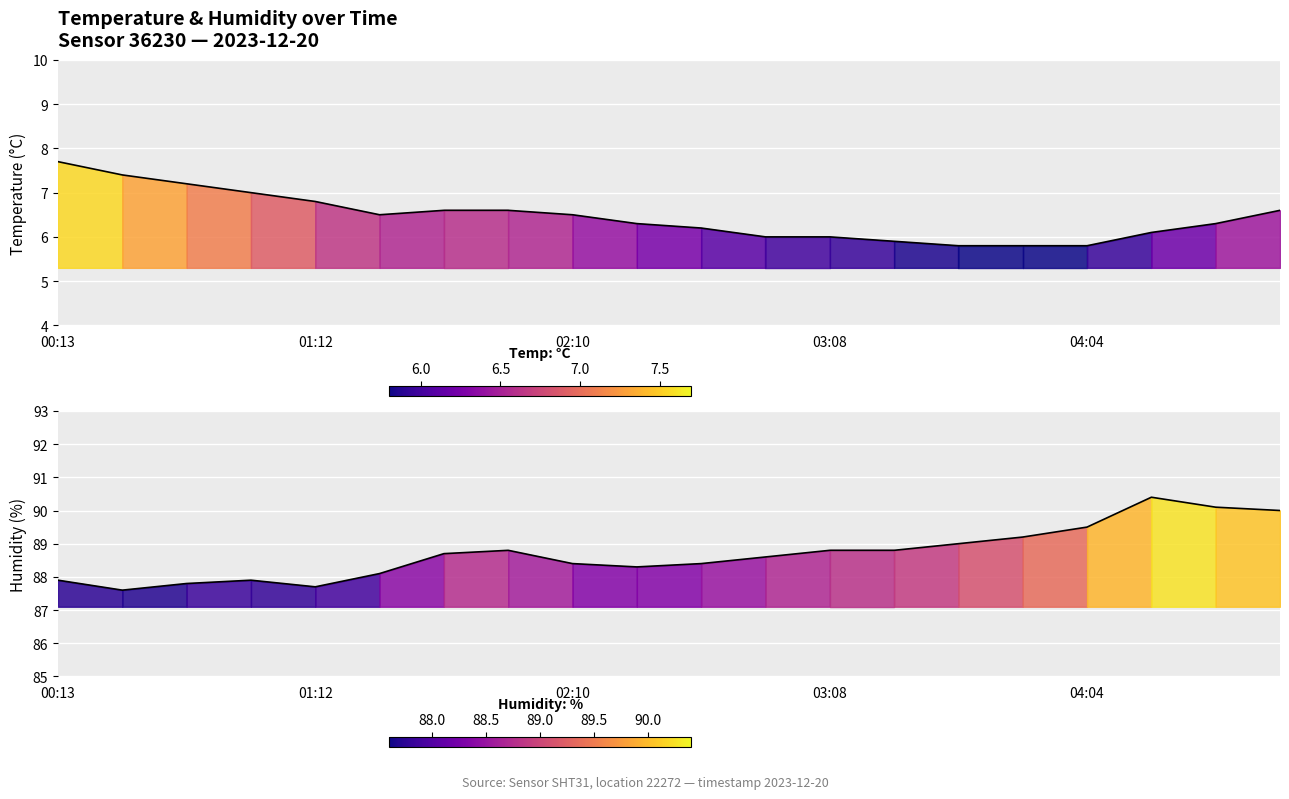

List the series in order of their overall mean, lowest first.

temperature, humidity